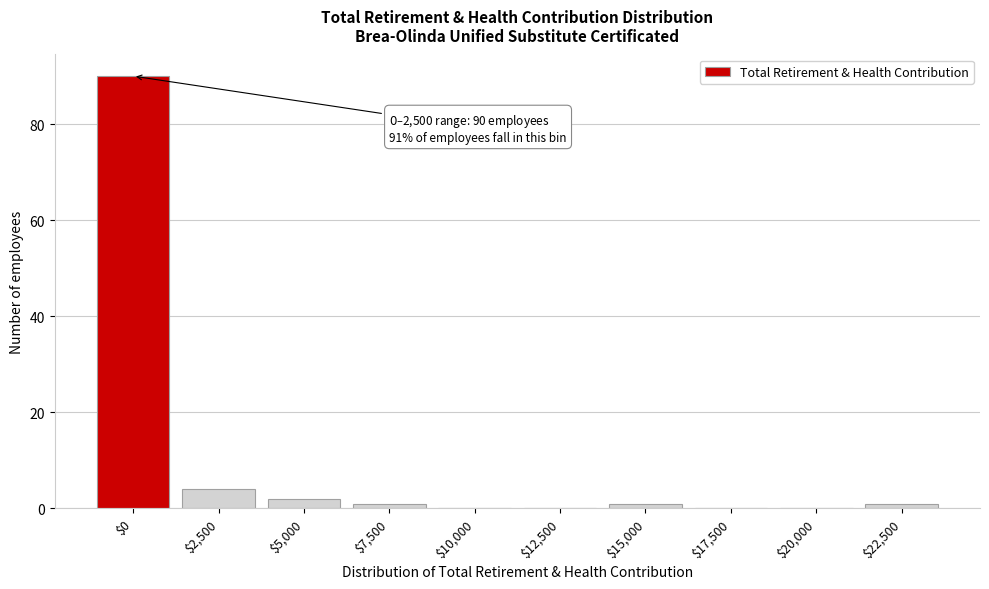

What is the sum of all values?

99